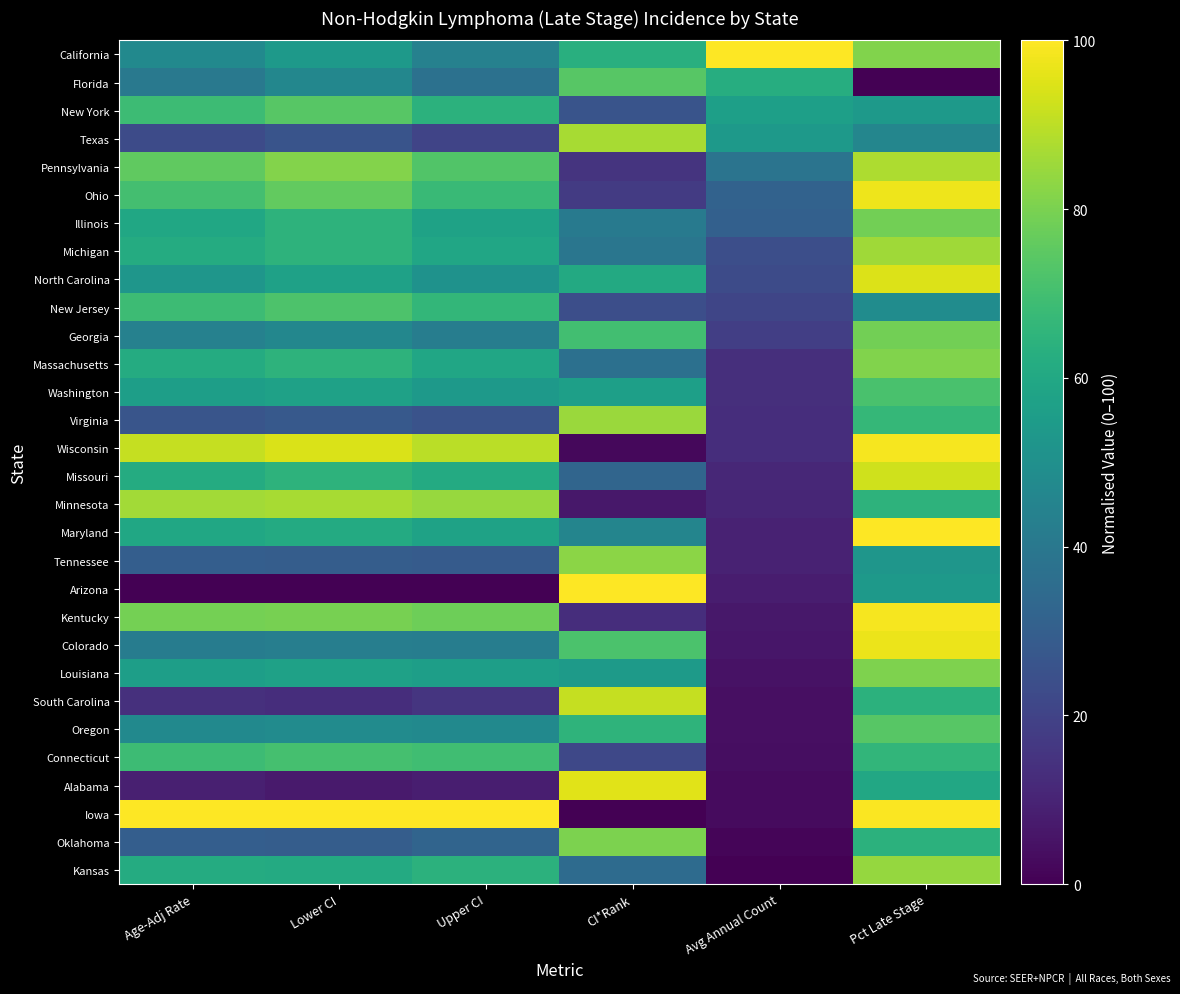

Which label corresponds to the largest value in the chart?

Avg Annual Count